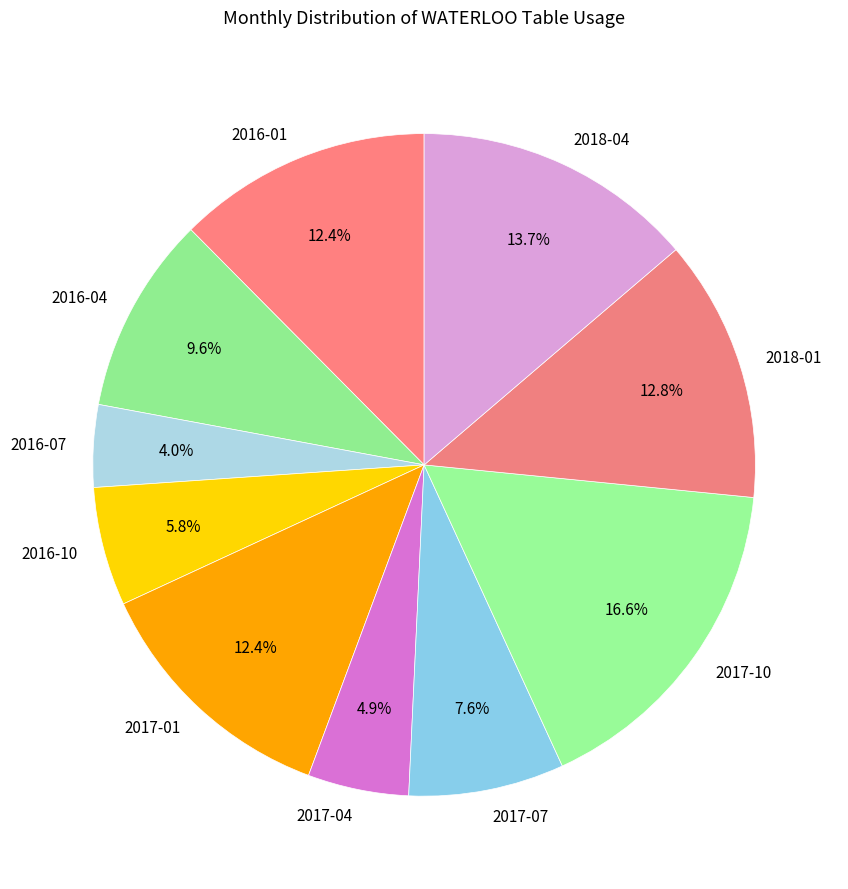

Between 2017-10 and 2017-07, which is larger?

2017-10